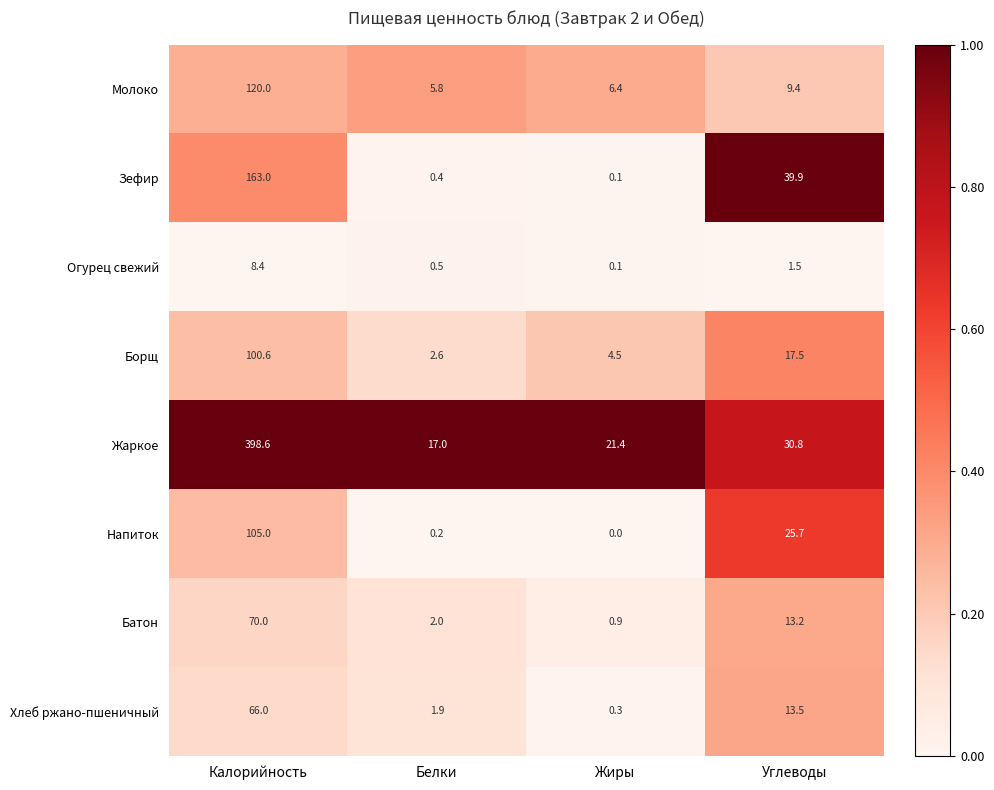

Which series has the largest total across all categories?

Жаркое